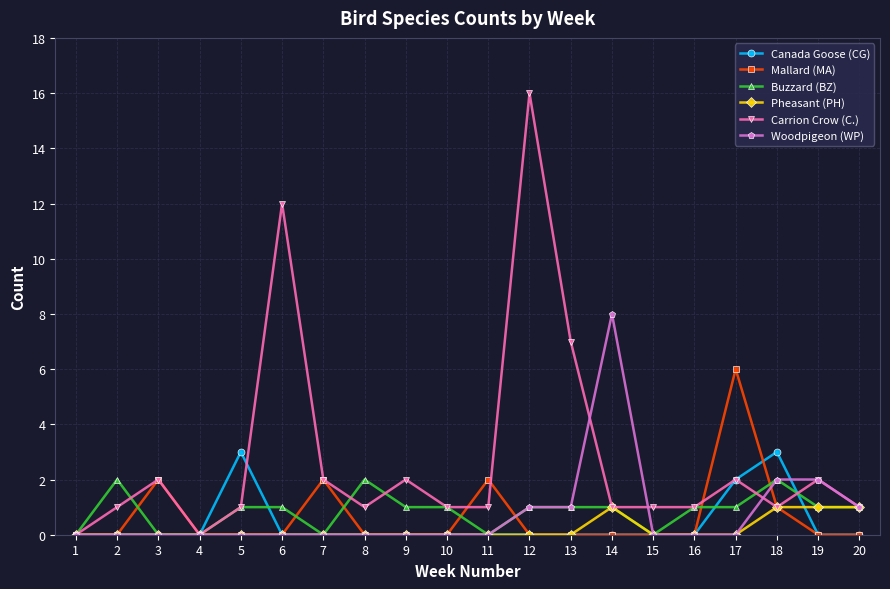

Read the Buzzard (BZ) value at 13.

1